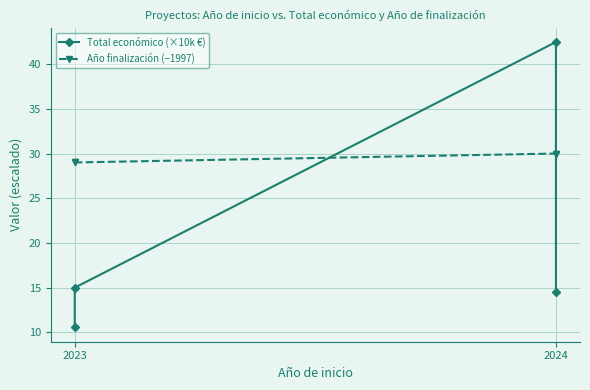

What is the value of the Año finalización (−1997) point at the 2nd from the left?

29.0